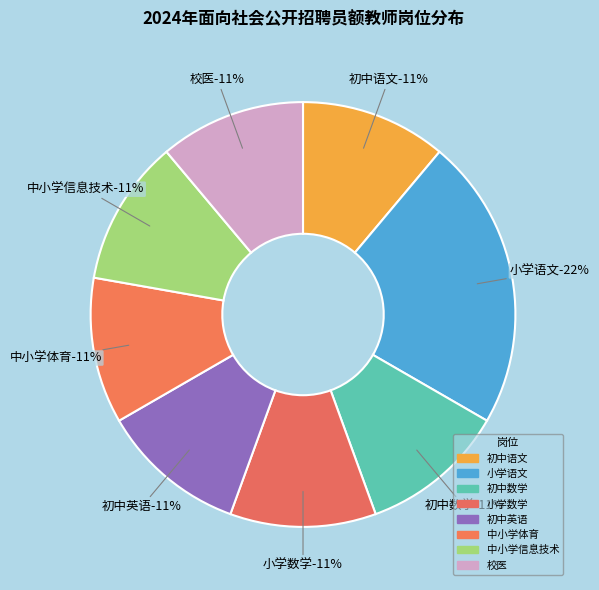

To the nearest percent, what is the average slice percentage?

12%